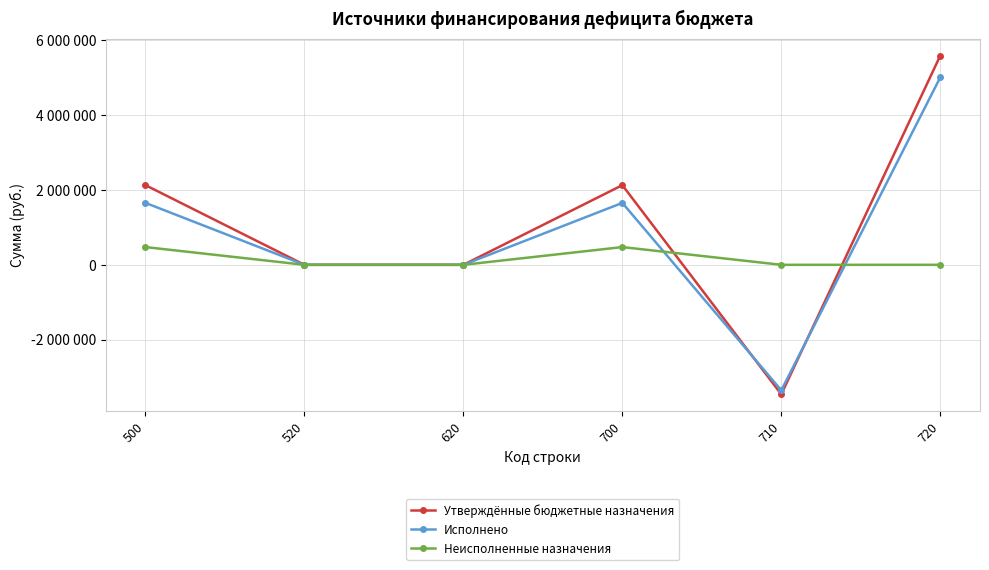

What is the highest value of the Исполнено series?

5009496.5